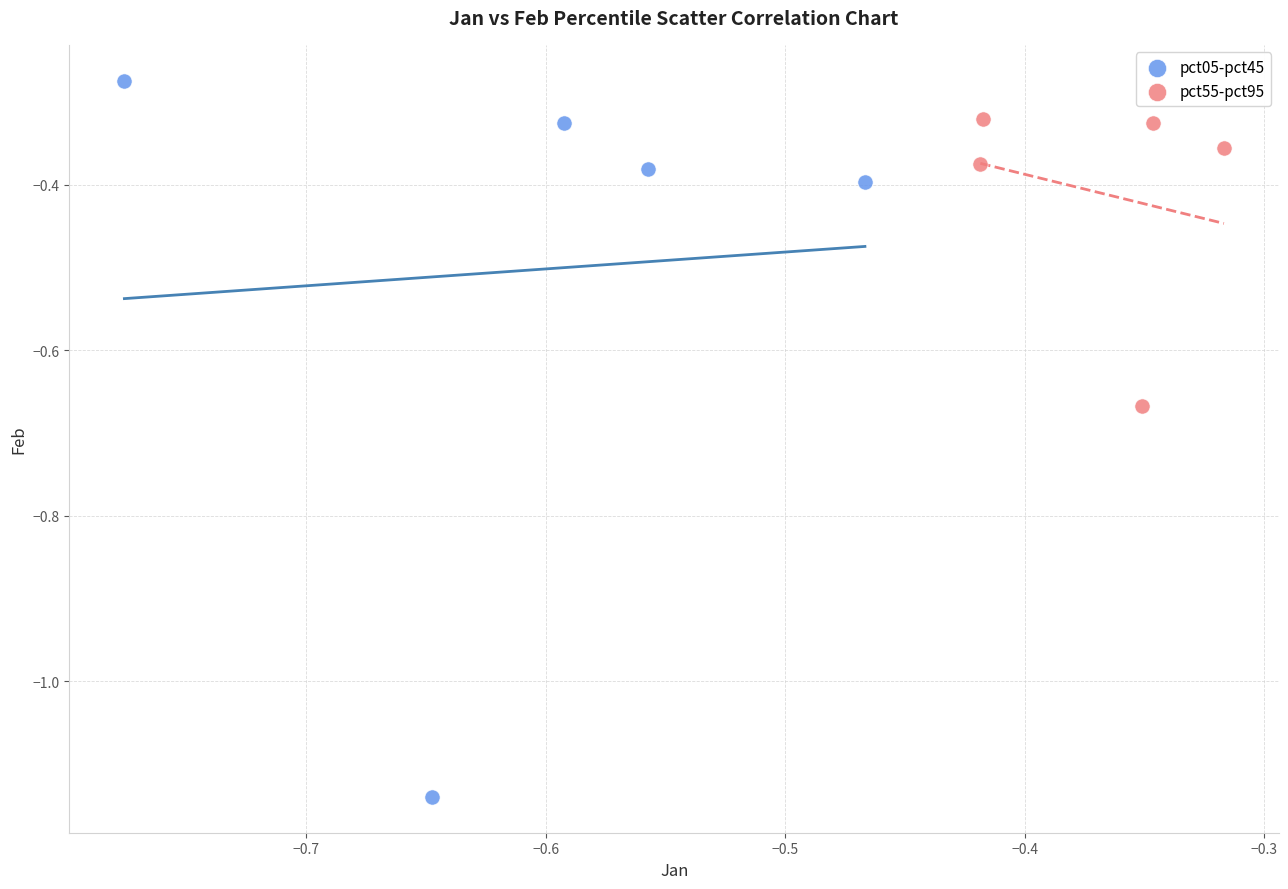

Which series reaches the minimum Y coordinate?

pct05-pct45